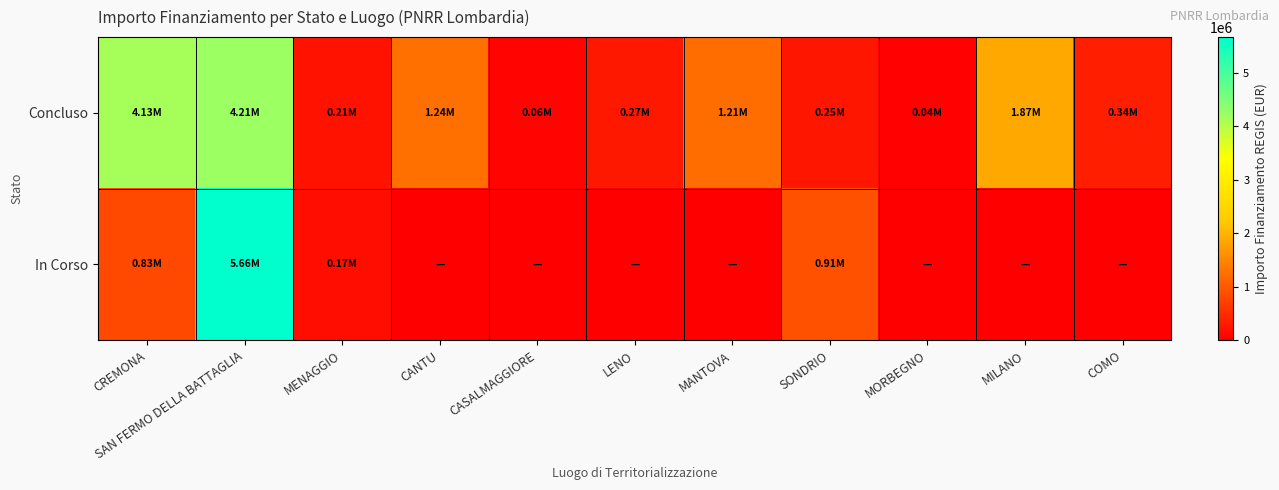

Which label corresponds to the largest value in the chart?

SAN FERMO DELLA BATTAGLIA